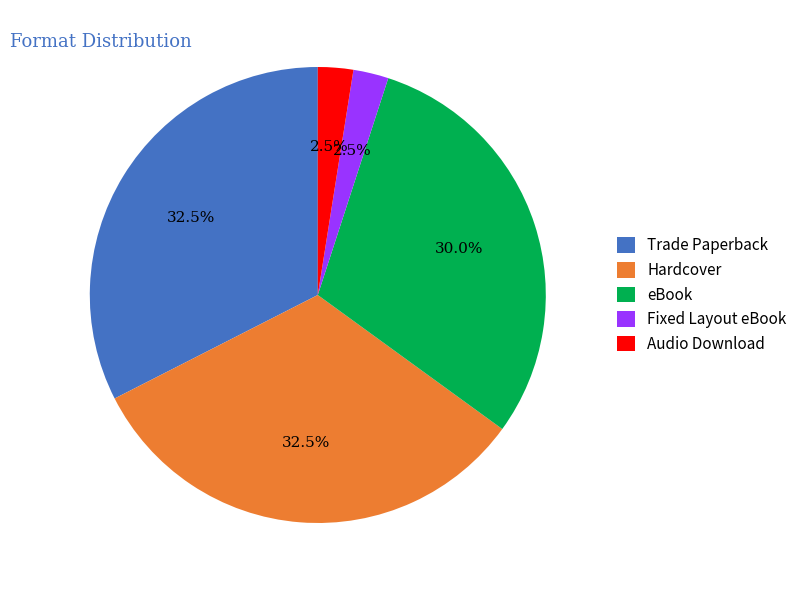

Is there a majority slice in this chart?

No